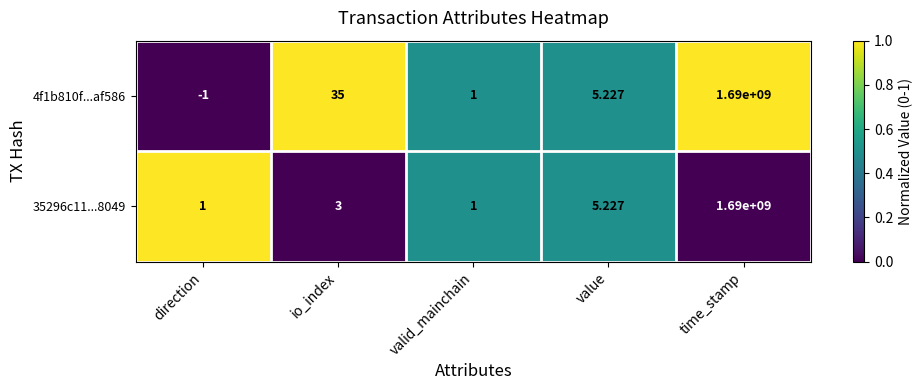

Which series has the largest total across all categories?

4f1b810f...af586